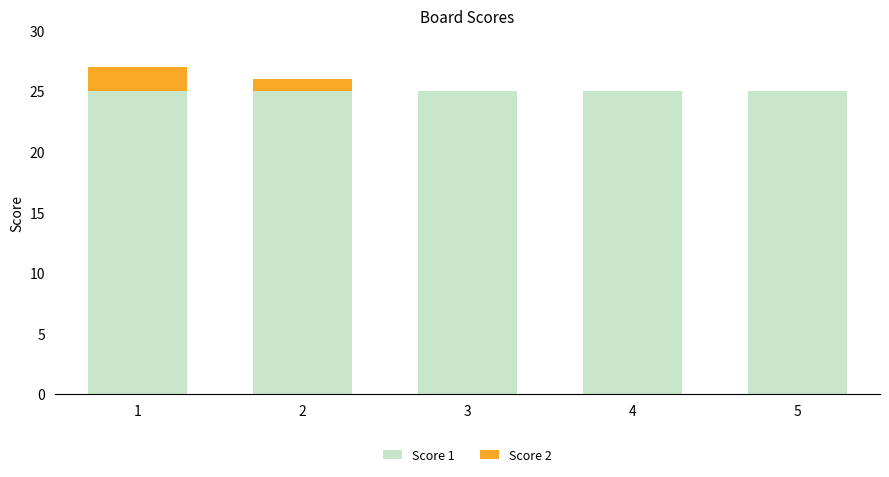

Reading left to right, what are the values for Score 1?

1=25	2=25	3=25	4=25	5=25